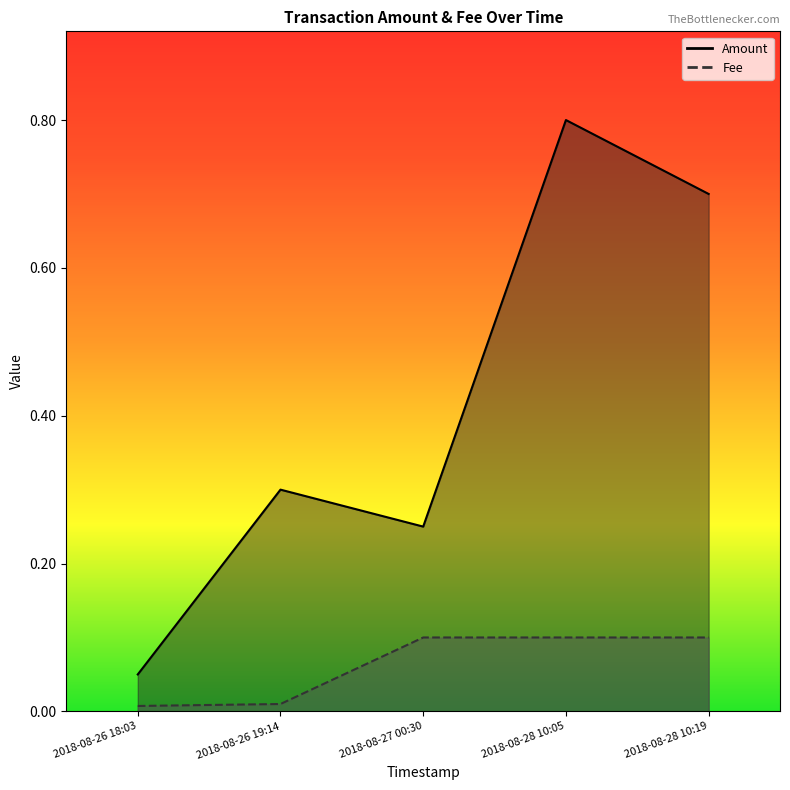

How many lines are shown in the chart?

2